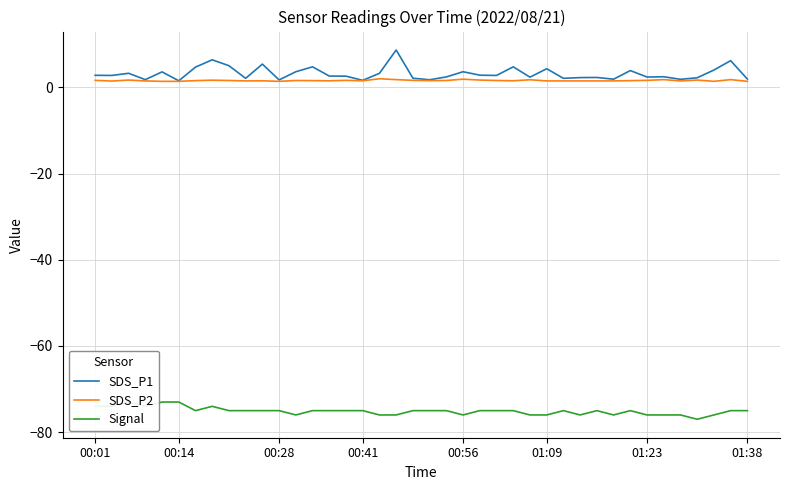

What is the difference between the second highest and second lowest values in the Signal series?

3.0